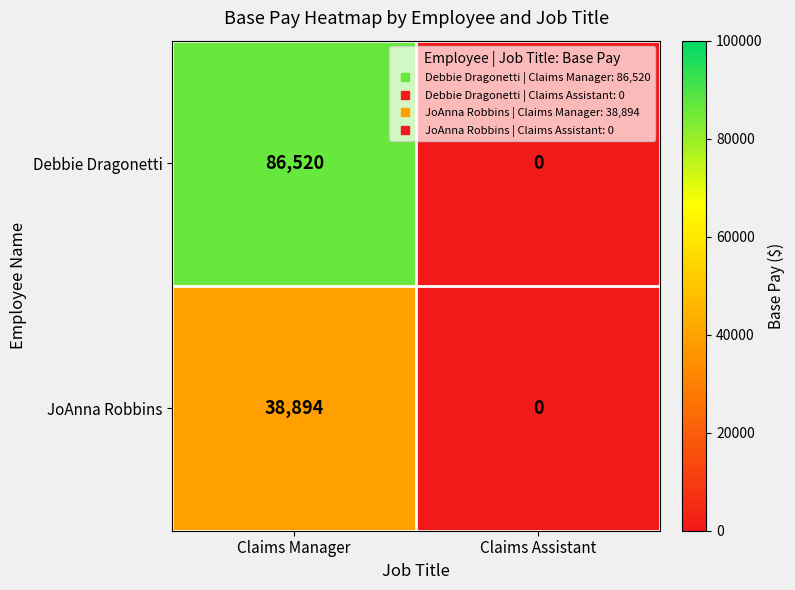

Which series changed the most between Claims Manager and Claims Assistant?

Debbie Dragonetti